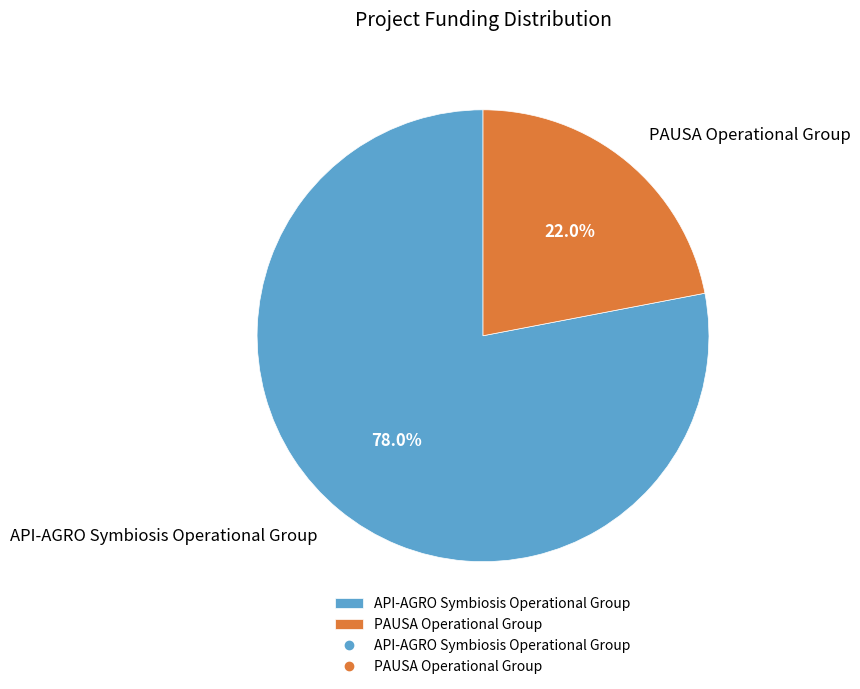

Rank the categories by value from highest to lowest.

API-AGRO Symbiosis Operational Group, PAUSA Operational Group